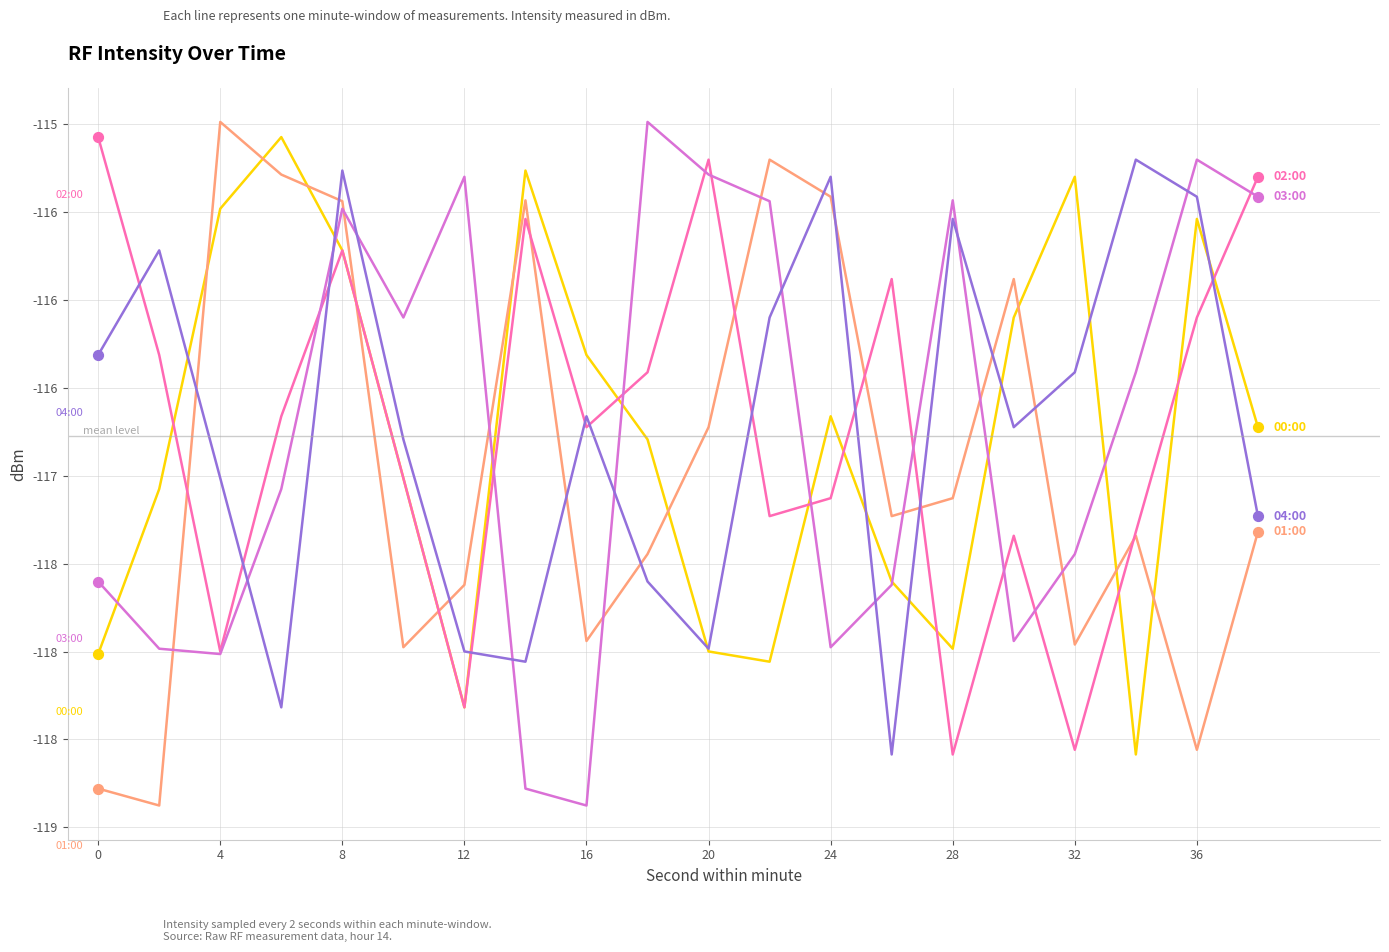

Is this an area chart (filled region under the line)?

No